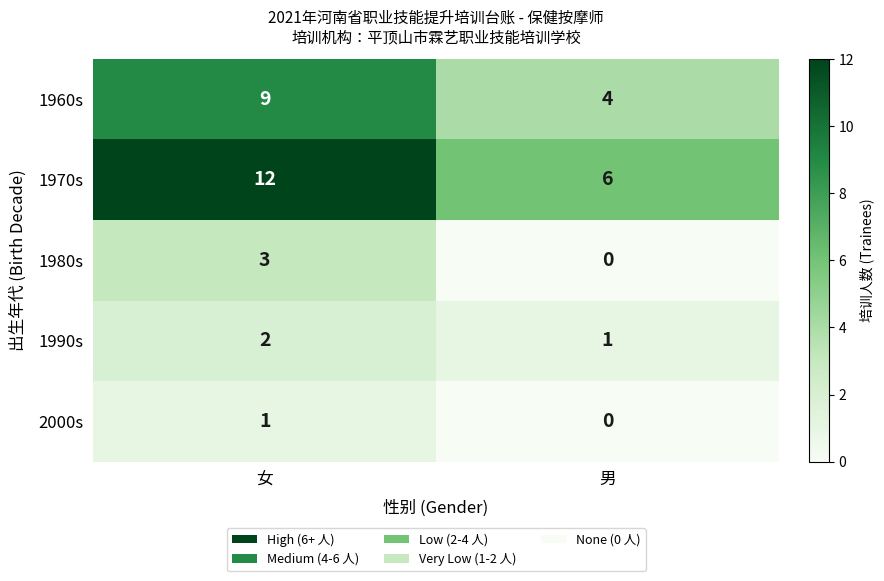

Rank the series by their maximum value, from lowest to highest.

2000s, 1990s, 1980s, 1960s, 1970s